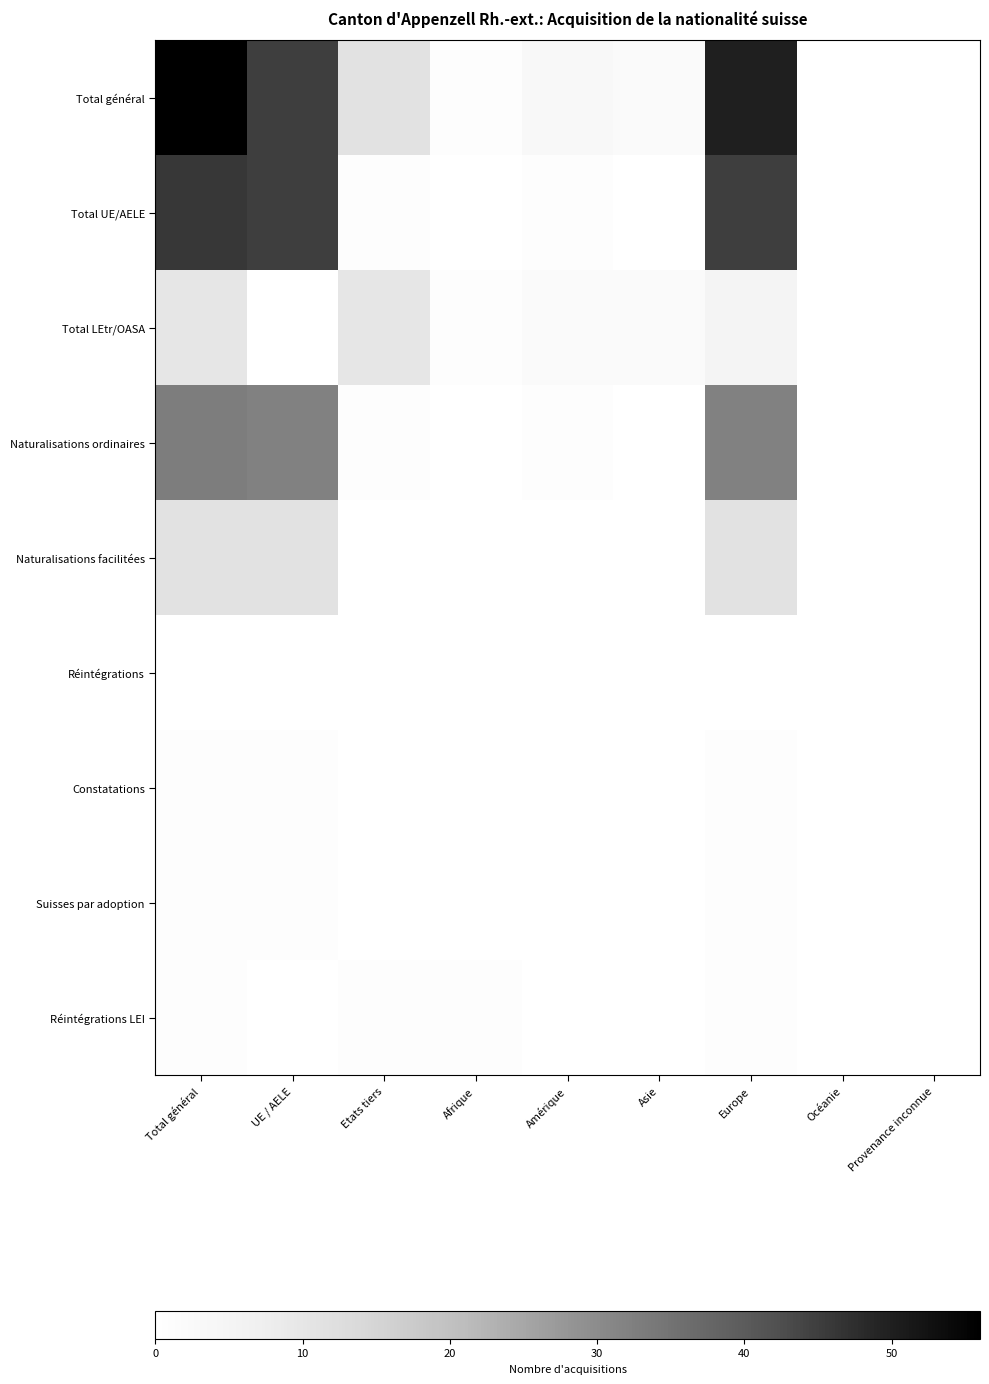

Reading left to right, transcribe all the data shown in this chart.

Total général: Total général=56	UE / AELE=45	Etats tiers=11	Afrique=1	Amérique=3	Asie=2	Europe=50	Océanie=0	Provenance inconnue=0
Total UE/AELE: Total général=46	UE / AELE=45	Etats tiers=1	Afrique=0	Amérique=1	Asie=0	Europe=45	Océanie=0	Provenance inconnue=0
Total LEtr/OASA: Total général=10	UE / AELE=0	Etats tiers=10	Afrique=1	Amérique=2	Asie=2	Europe=5	Océanie=0	Provenance inconnue=0
Naturalisations ordinaires: Total général=33	UE / AELE=32	Etats tiers=1	Afrique=0	Amérique=1	Asie=0	Europe=32	Océanie=0	Provenance inconnue=0
Naturalisations facilitées: Total général=11	UE / AELE=11	Etats tiers=0	Afrique=0	Amérique=0	Asie=0	Europe=11	Océanie=0	Provenance inconnue=0
Réintégrations: Total général=0	UE / AELE=0	Etats tiers=0	Afrique=0	Amérique=0	Asie=0	Europe=0	Océanie=0	Provenance inconnue=0
Constatations: Total général=1	UE / AELE=1	Etats tiers=0	Afrique=0	Amérique=0	Asie=0	Europe=1	Océanie=0	Provenance inconnue=0
Suisses par adoption: Total général=1	UE / AELE=1	Etats tiers=0	Afrique=0	Amérique=0	Asie=0	Europe=1	Océanie=0	Provenance inconnue=0
Réintégrations LEI: Total général=1	UE / AELE=0	Etats tiers=1	Afrique=1	Amérique=0	Asie=0	Europe=1	Océanie=0	Provenance inconnue=0